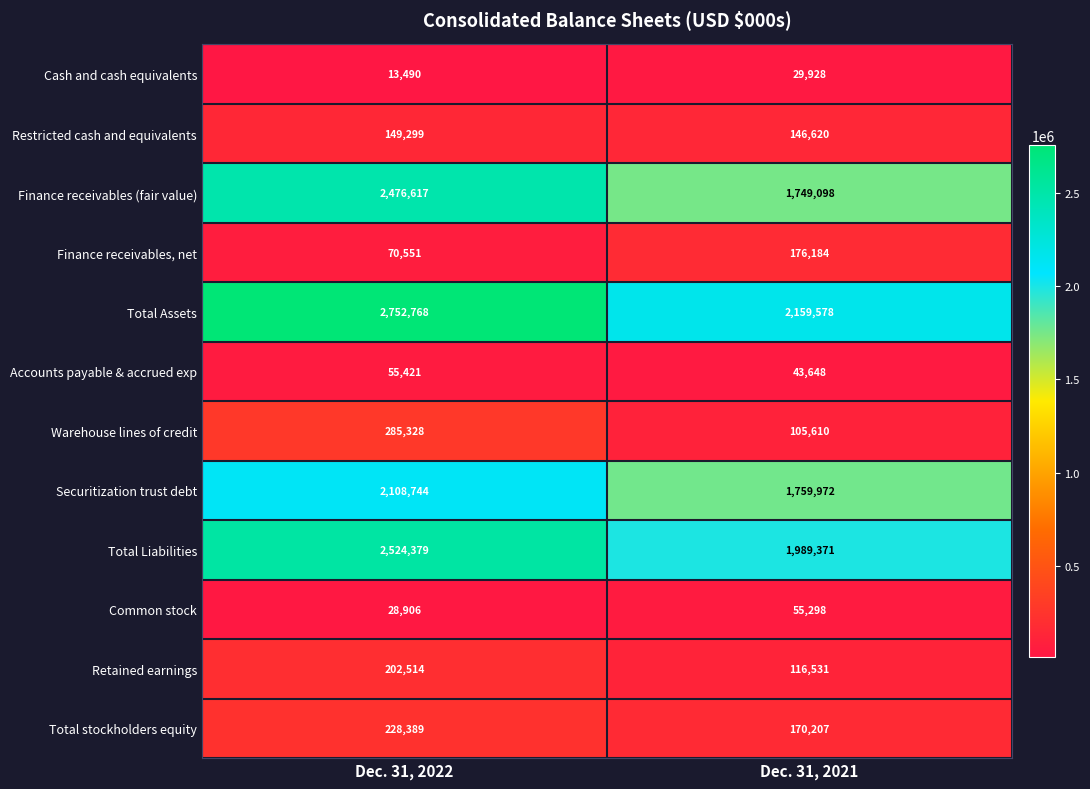

How many series are shown in this chart?

12